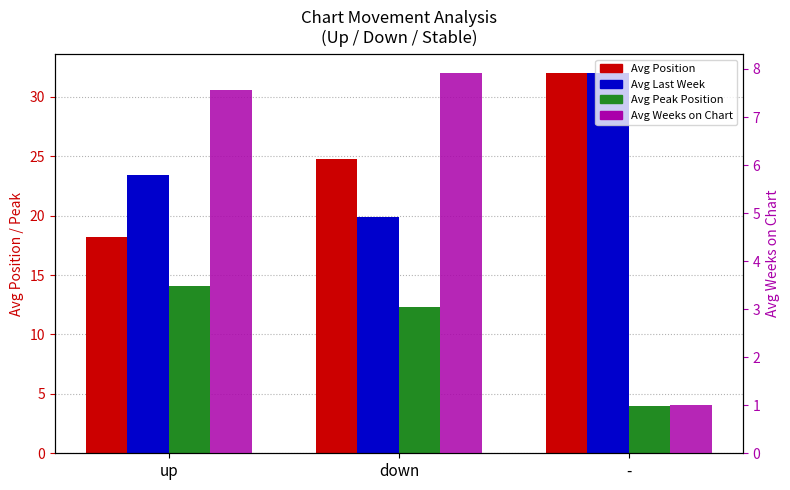

Reading right to left, extract all data points from this chart.

Avg Position: -=32.0	down=24.8	up=18.2
Avg Last Week: -=32.0	down=19.9	up=23.4
Avg Peak Position: -=4.0	down=12.3	up=14.1
Avg Weeks on Chart: -=1.0	down=7.9	up=7.6